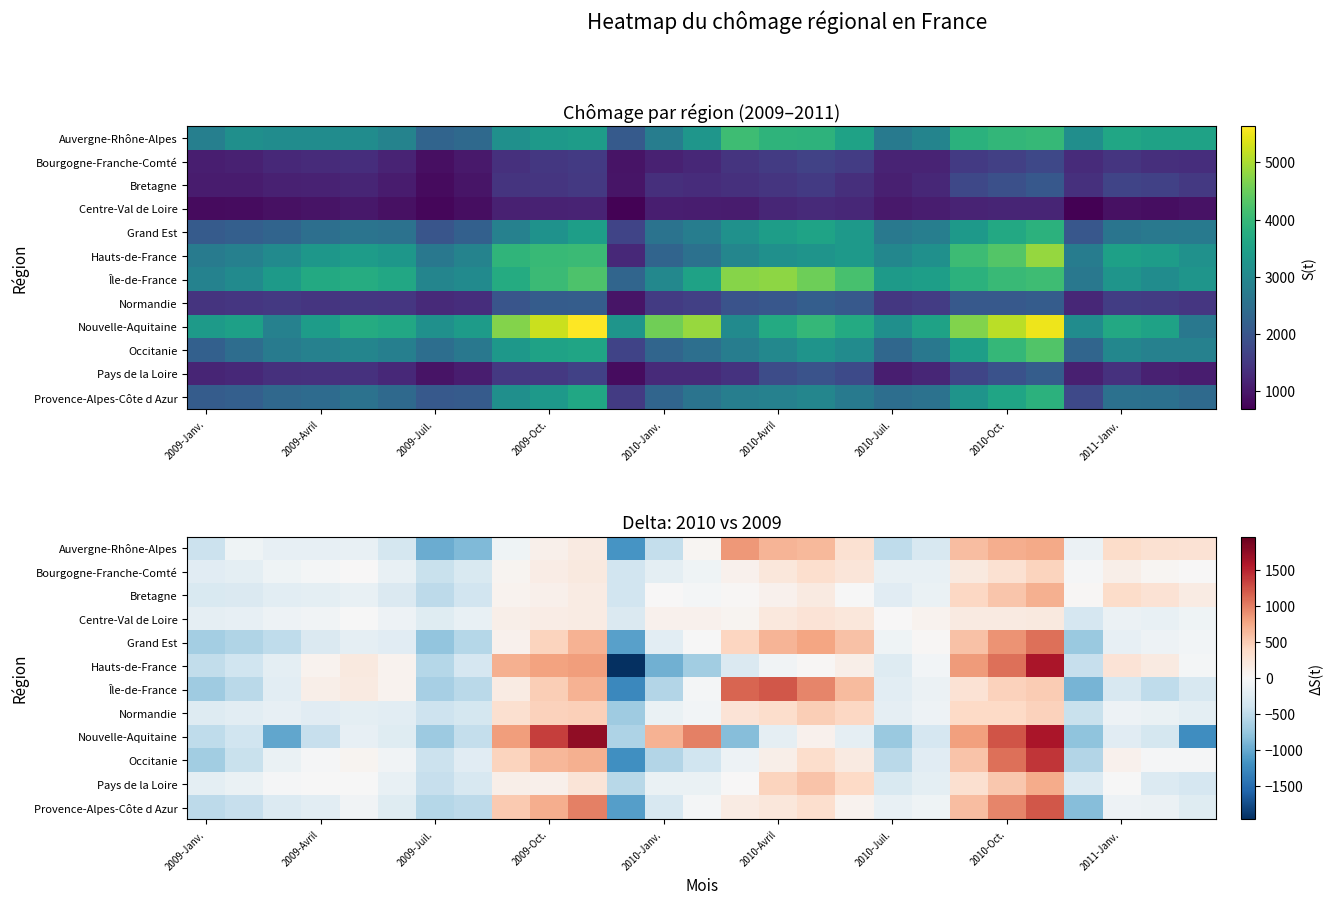

What is the spread (max minus min) of values at 26?

1504.7